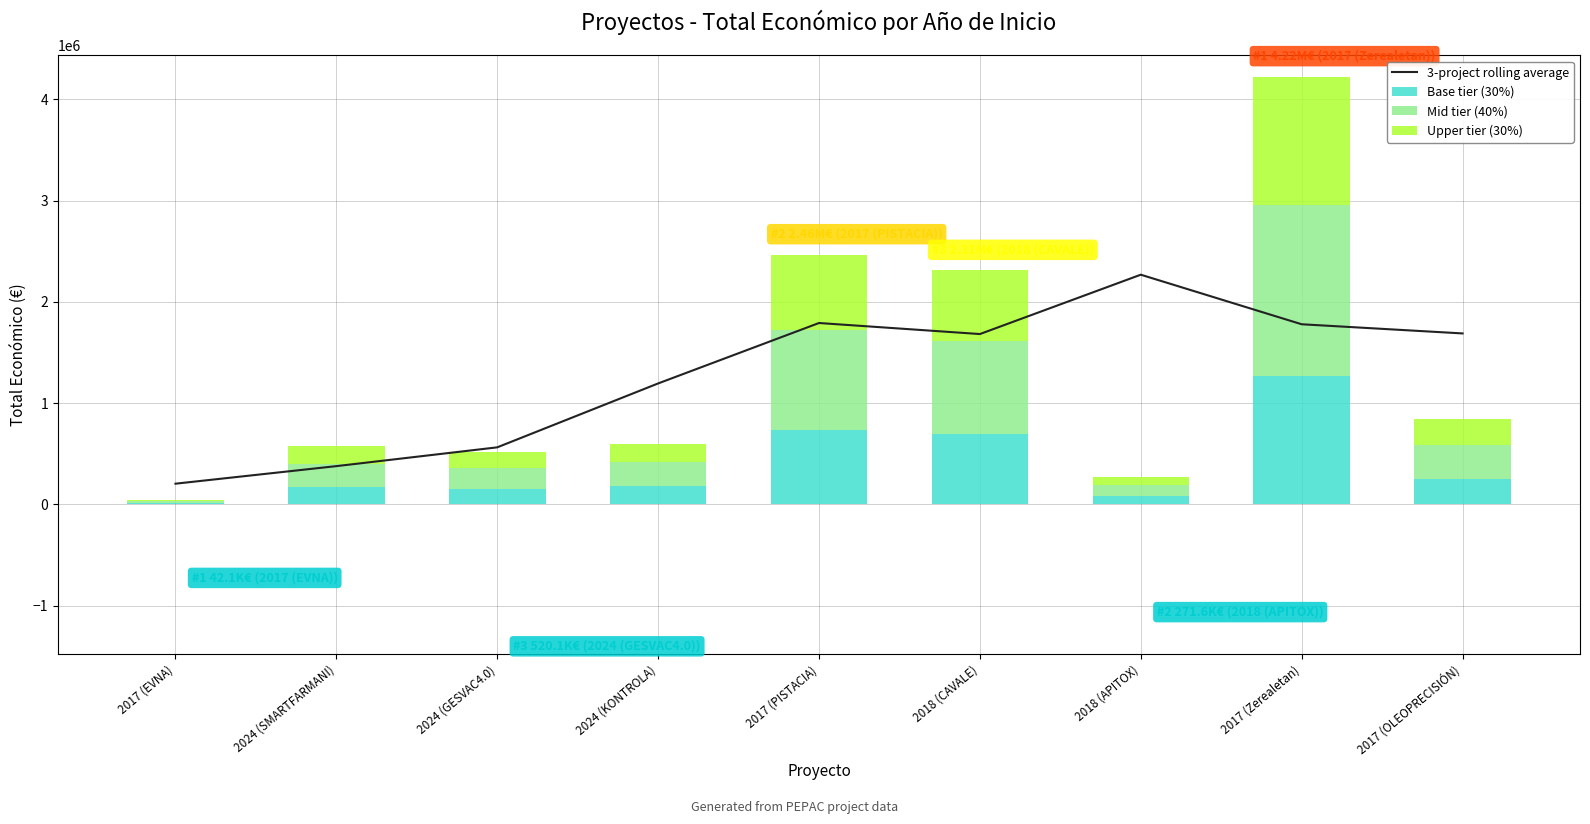

Which category has the highest value in the Base tier (30%) series?

2017 (Zerealetan)